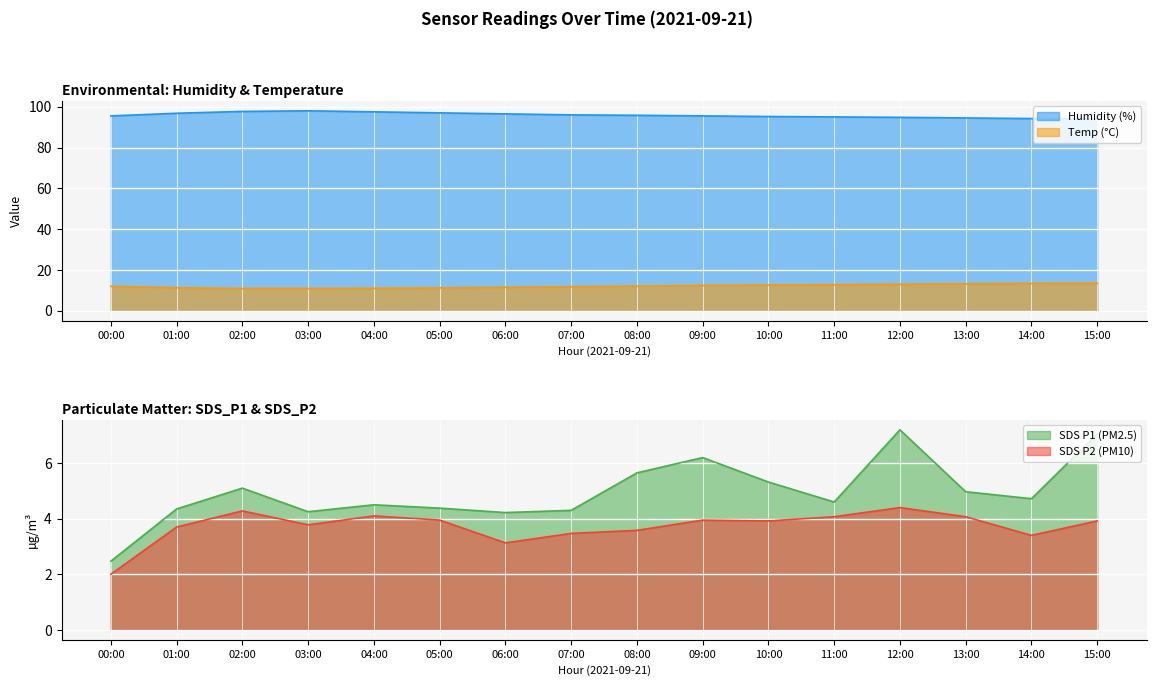

In SDS_P2, how many points are lower than both neighbors (excluding endpoints)?

4